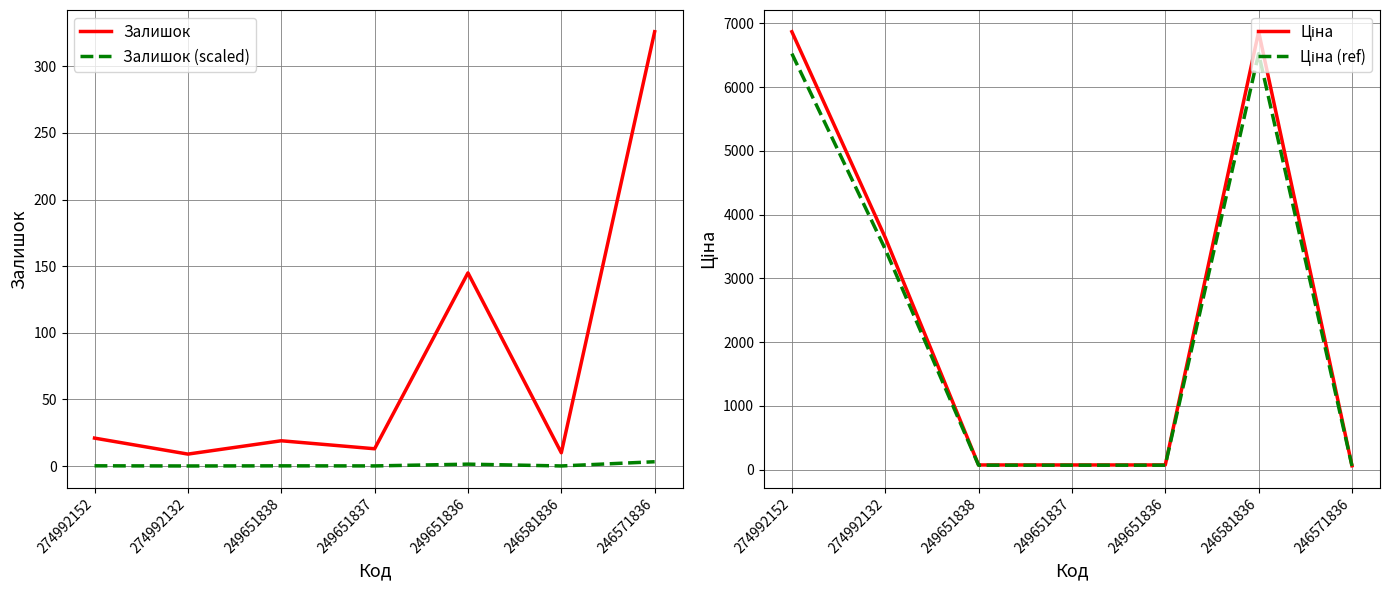

At which category is the sum across all series the highest?

274992152